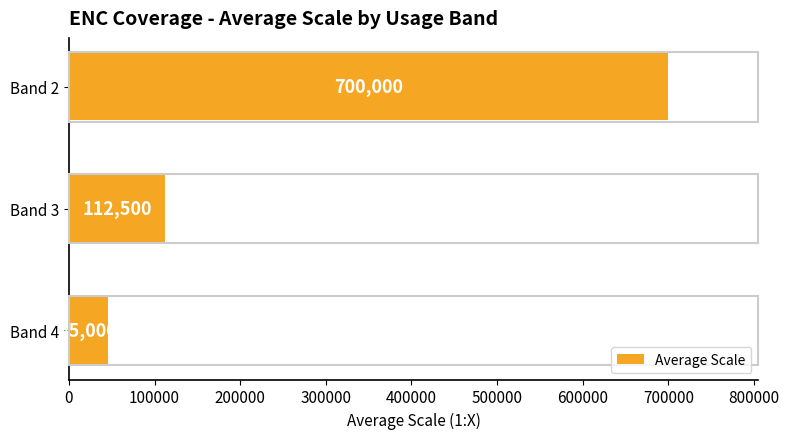

List the labels in order of value, largest first.

Band 2, Band 3, Band 4